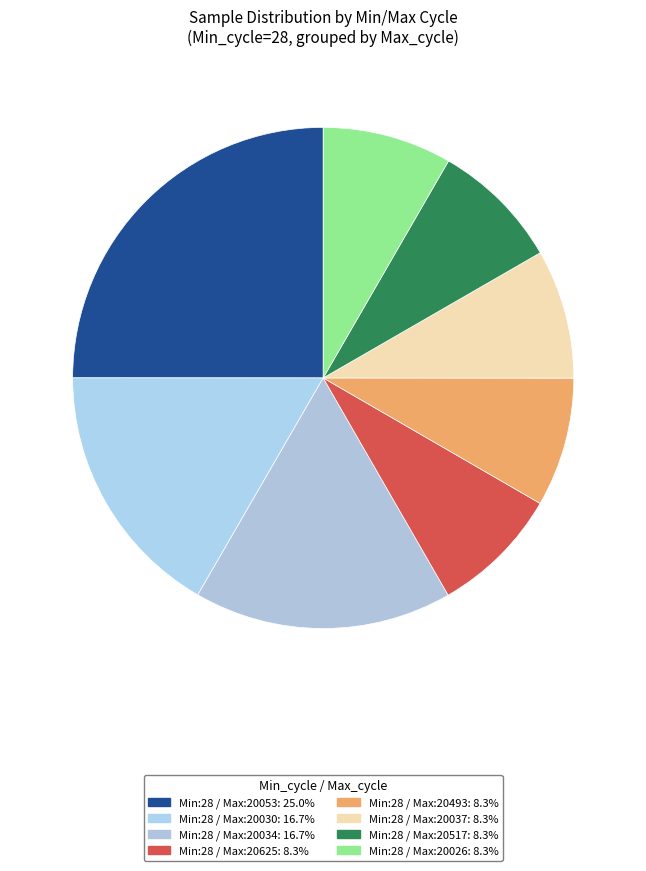

Count the number of slices in the pie.

8